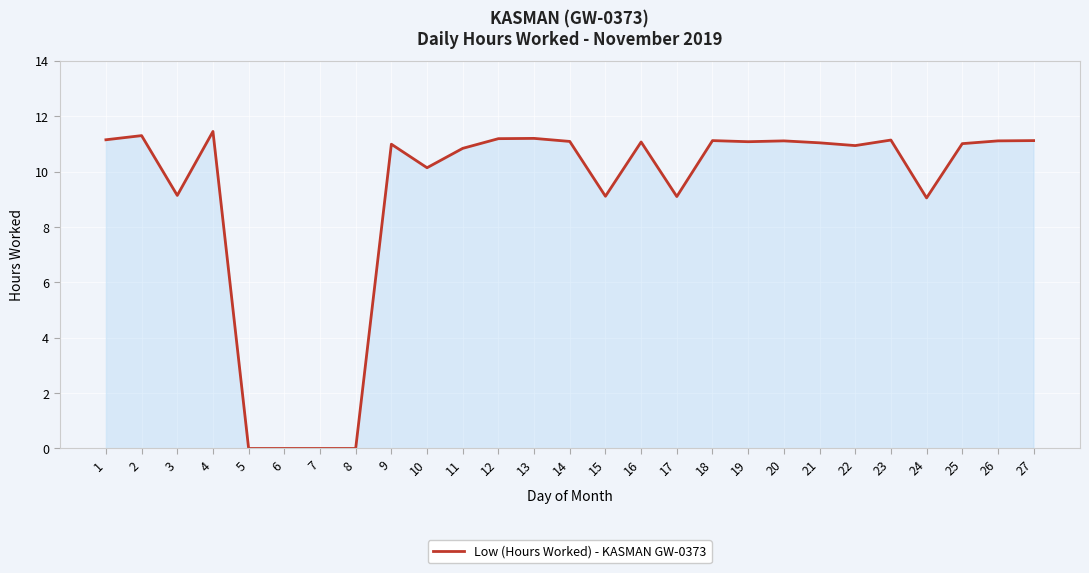

What is the average value?

9.1